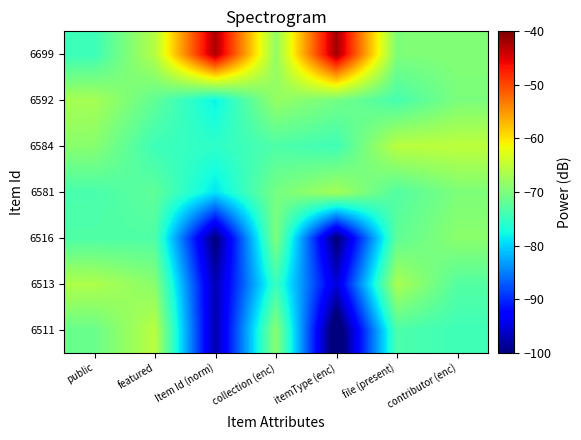

At collection (enc), list the series in order from smallest to largest.

6513, 6584, 6581, 6516, 6511, 6699, 6592